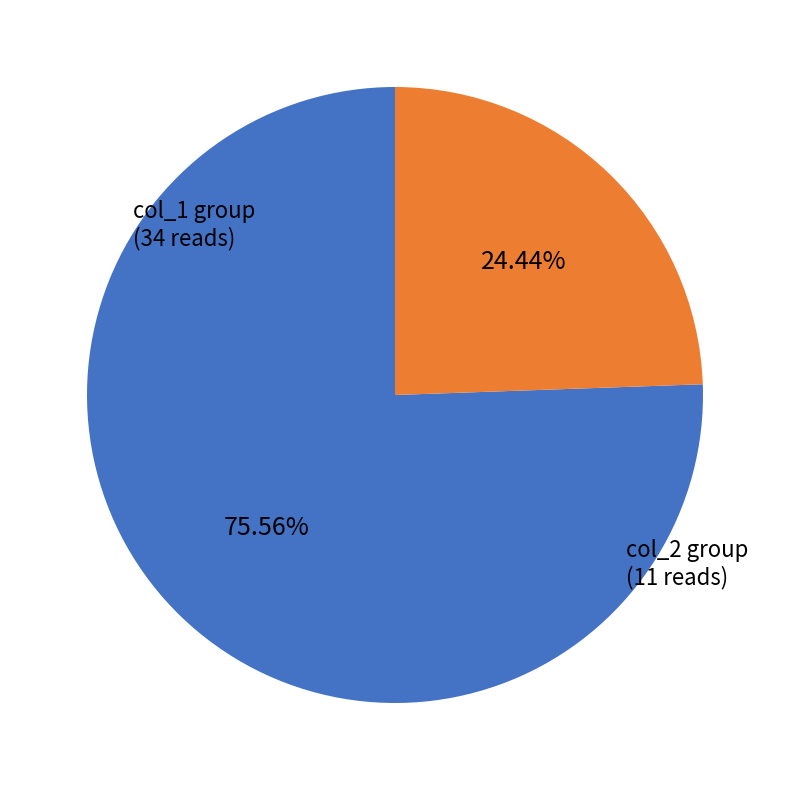

Does any single category account for the majority?

Yes